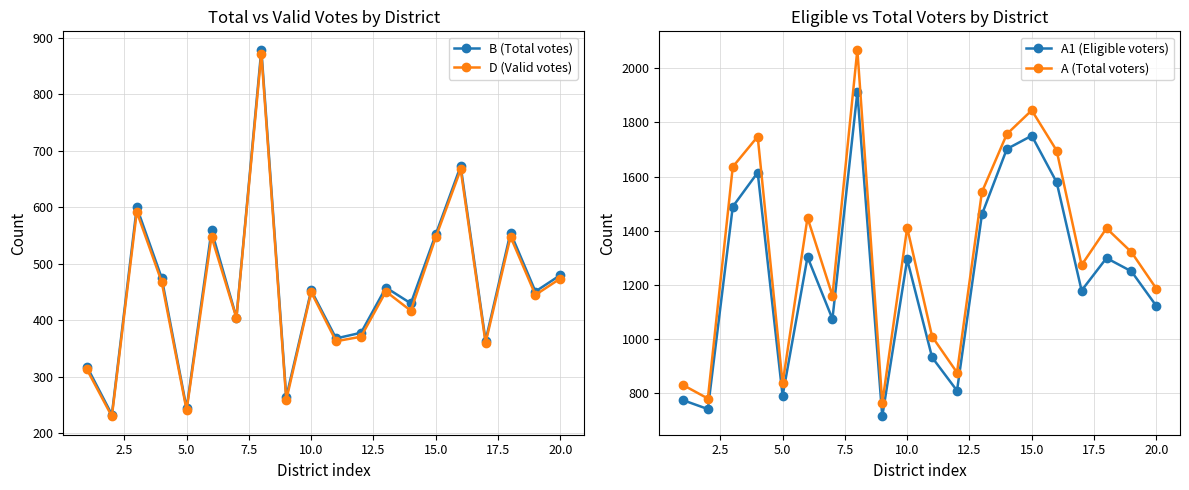

In D (Valid votes), how many points are lower than both neighbors (excluding endpoints)?

8